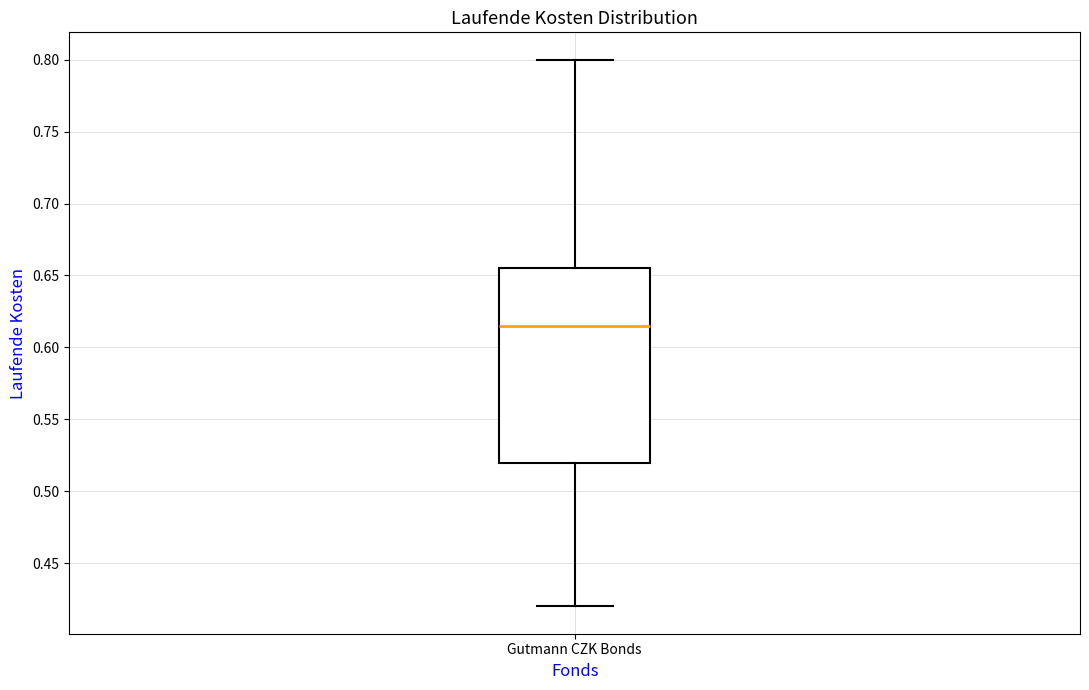

Where does the median line of the box for Gutmann CZK Bonds sit on the y-axis? The values are not printed on the chart, so give them approximately, as read against the axis.

0.615